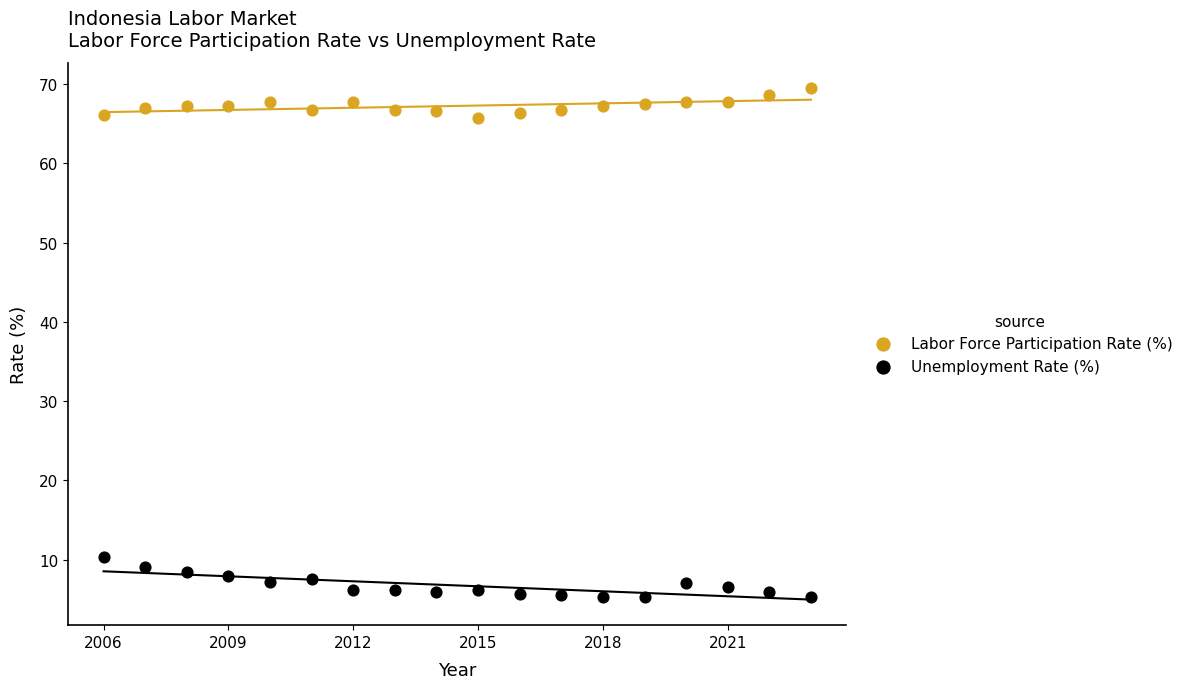

Which series reaches the maximum Y coordinate?

Labor Force Participation Rate (%)